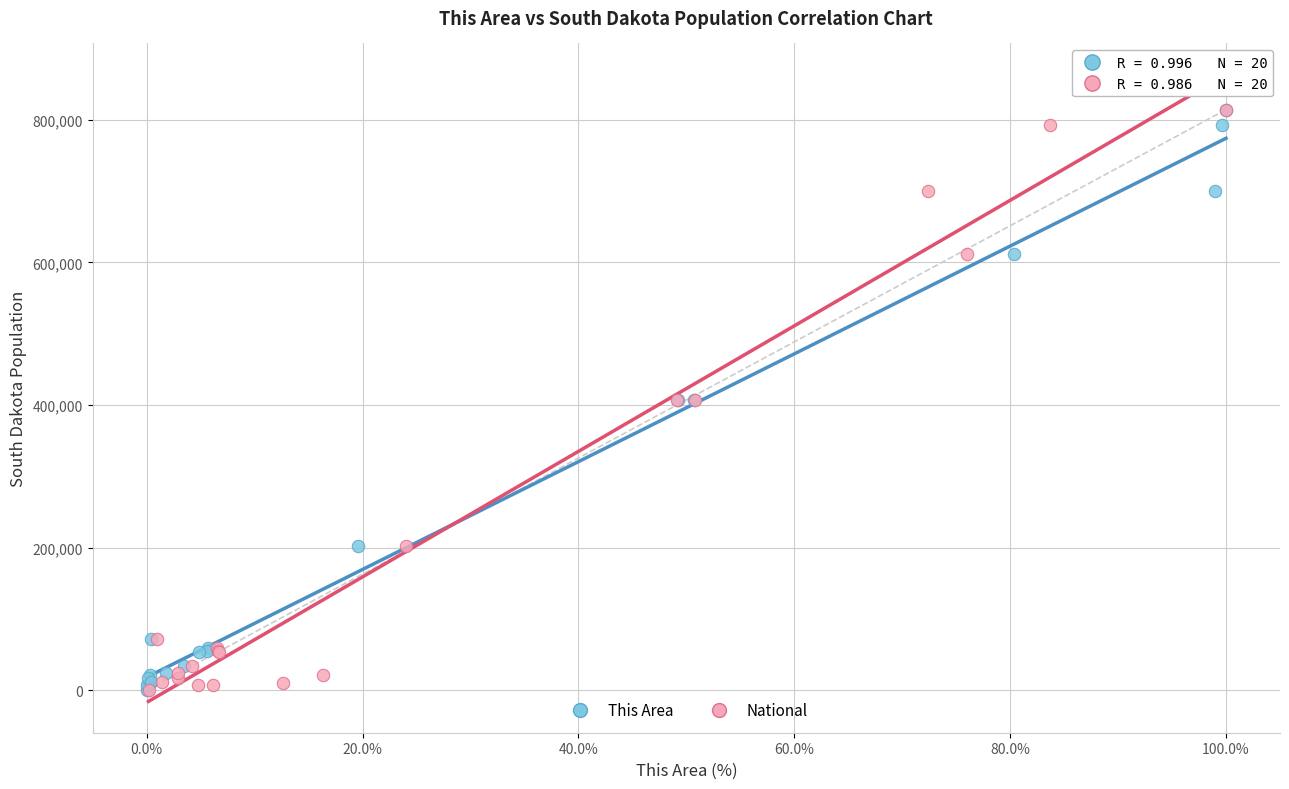

What are all the series names shown in the legend?

This Area, National